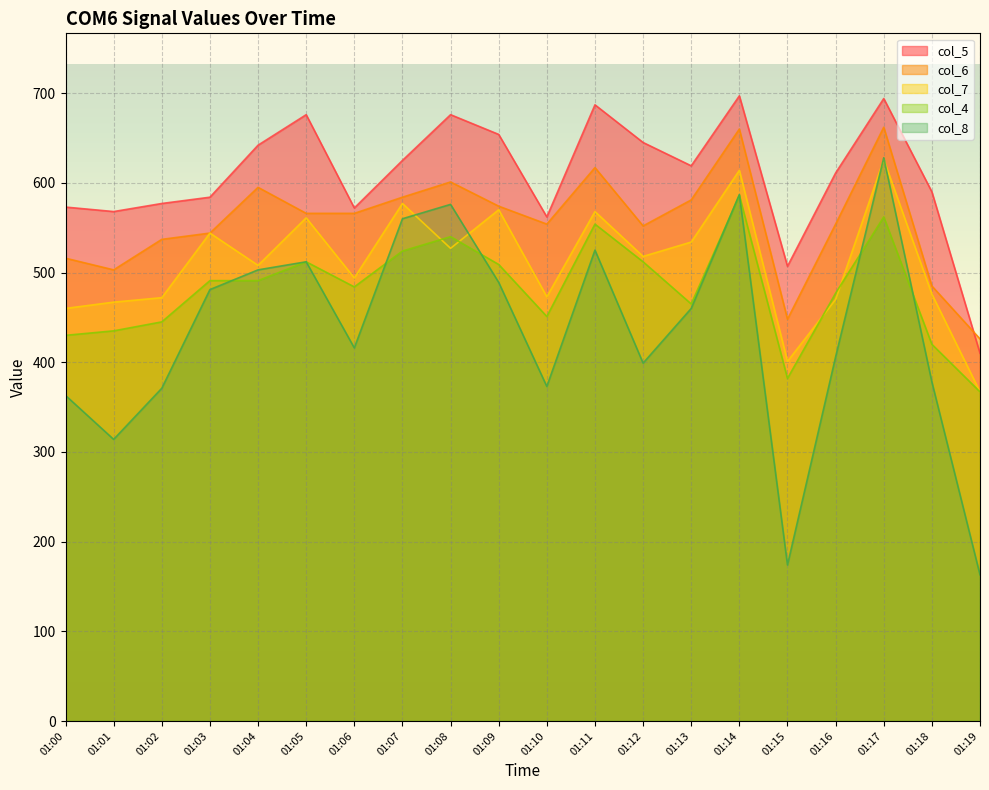

What is the value of the col_5 point at the 13th from the left?

645